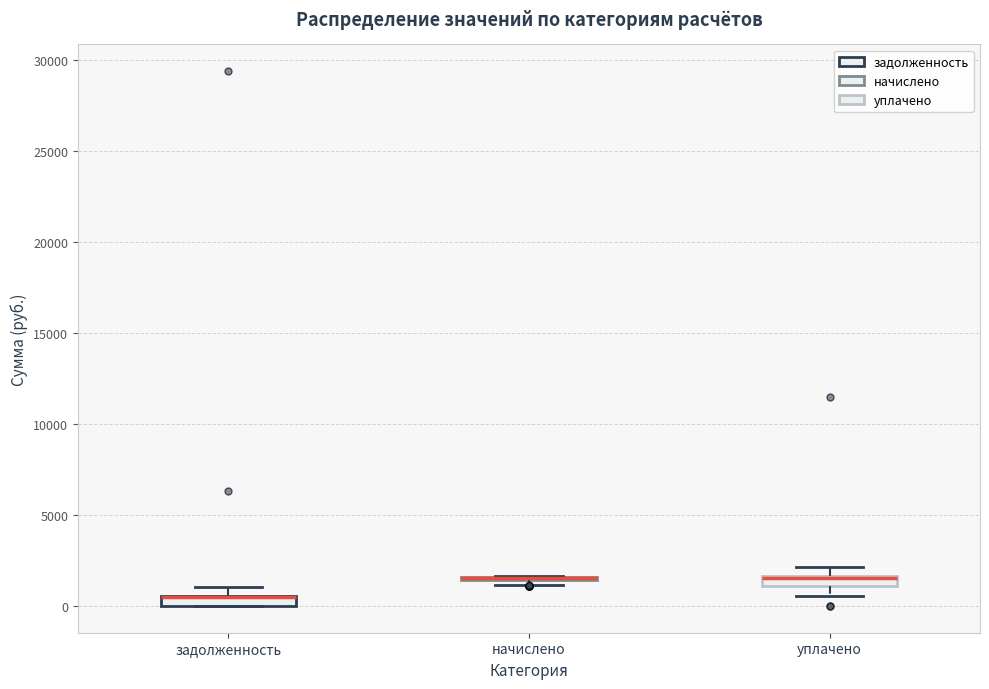

Where is the lower edge of the box for уплачено on the y-axis? The values are not printed on the chart, so give them approximately, as read against the axis.

1000